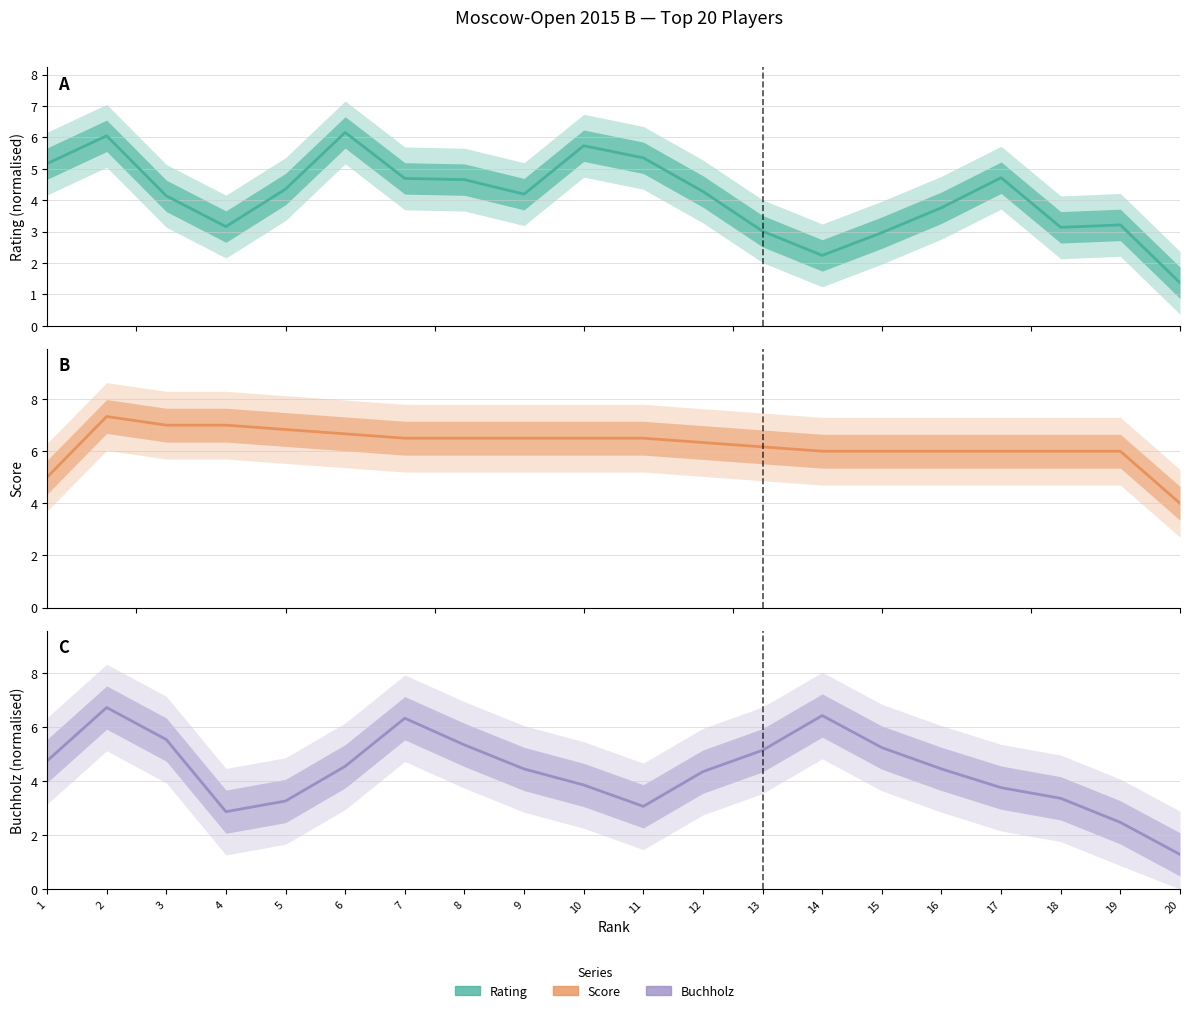

Reading left to right, extract all data points from this chart.

Rating (normalised): 5.2	6.1	4.1	3.2	4.4	6.2	4.7	4.7	4.2	5.7	5.3	4.3	3.0	2.2	3.0	3.8	4.7	3.1	3.2	1.4
Score: 5.0	7.3	7.0	7.0	6.8	6.7	6.5	6.5	6.5	6.5	6.5	6.3	6.2	6.0	6.0	6.0	6.0	6.0	6.0	4.0
Buchholz (normalised): 4.7	6.7	5.5	2.9	3.3	4.5	6.3	5.3	4.4	3.9	3.1	4.3	5.1	6.4	5.2	4.4	3.8	3.4	2.5	1.3